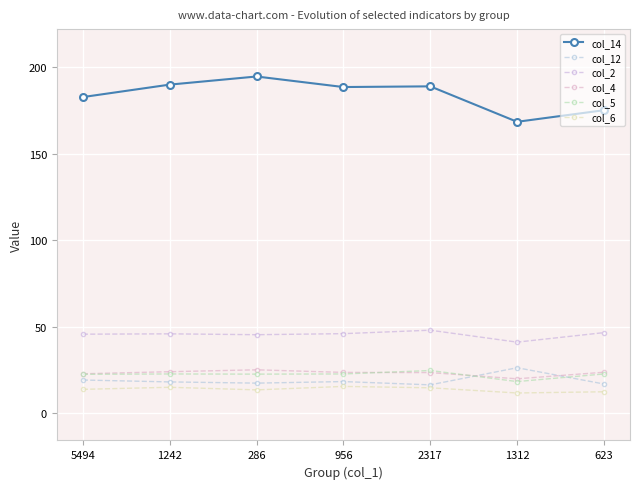

Reading left to right, list all the values displayed in this chart.

col_14: 182.9	190.1	194.8	188.7	189.1	168.6	175.3
col_12: 19.3	18.2	17.5	18.4	16.5	26.4	17.0
col_2: 45.8	46.0	45.5	46.1	48.1	41.2	46.7
col_4: 22.9	24.1	25.2	23.7	23.6	20.0	23.8
col_5: 22.6	22.8	22.7	22.8	24.8	18.4	22.8
col_6: 13.9	15.1	13.6	15.6	14.8	11.8	12.5